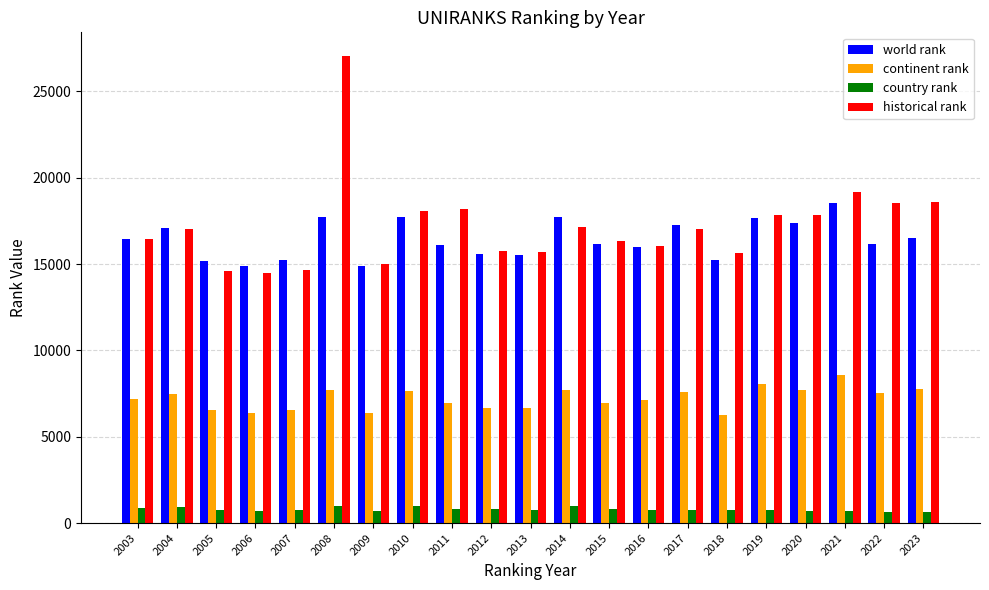

How many groups of bars are there?

21